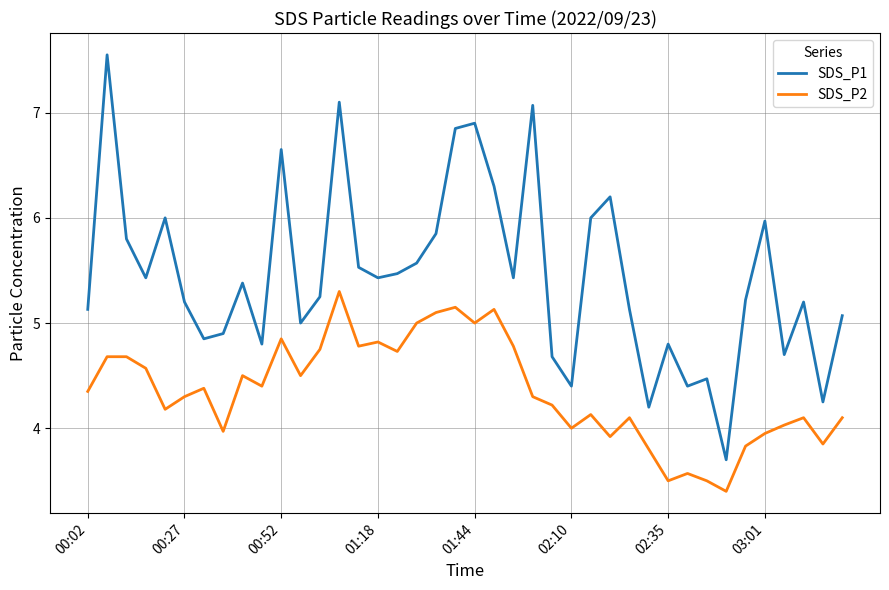

True or false: SDS_P2 and SDS_P1 cross at least once.

False